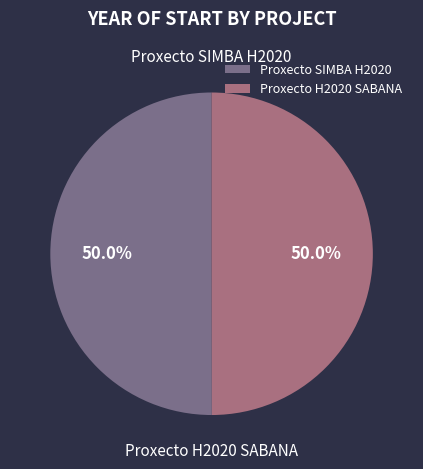

The Proxecto SIMBA H2020 slice represents 45% of the pie. True or false?

False